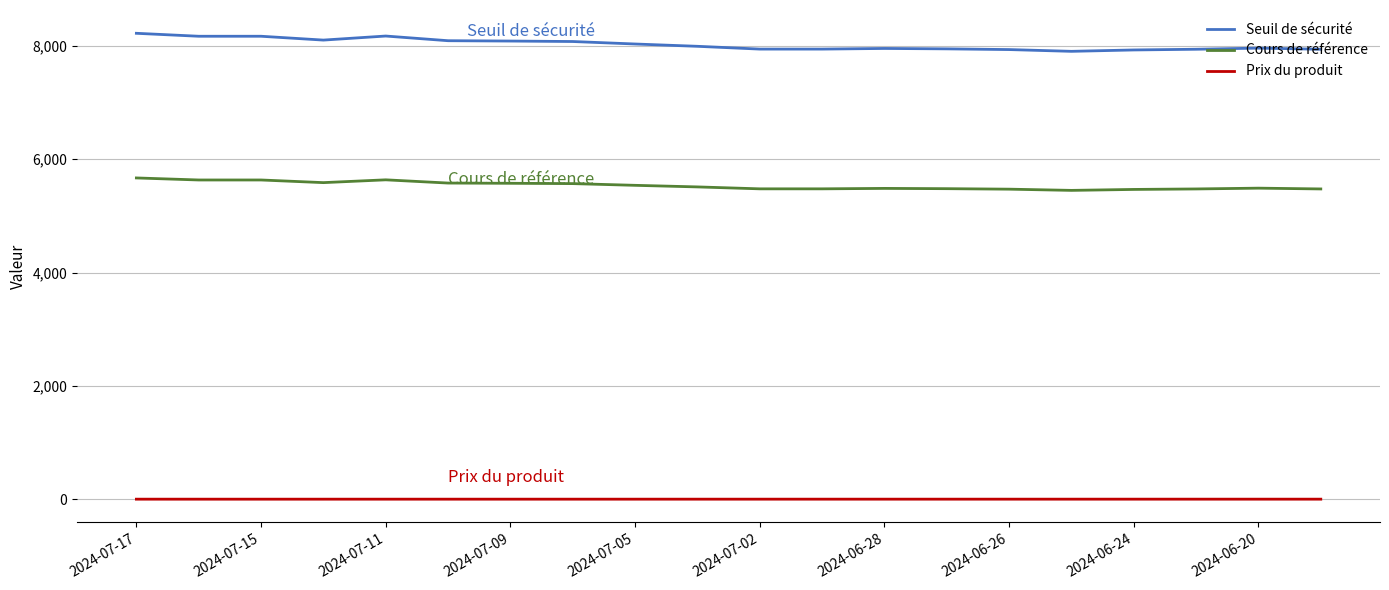

What is the difference between the maximum and minimum values in the Cours de référence series?

219.3